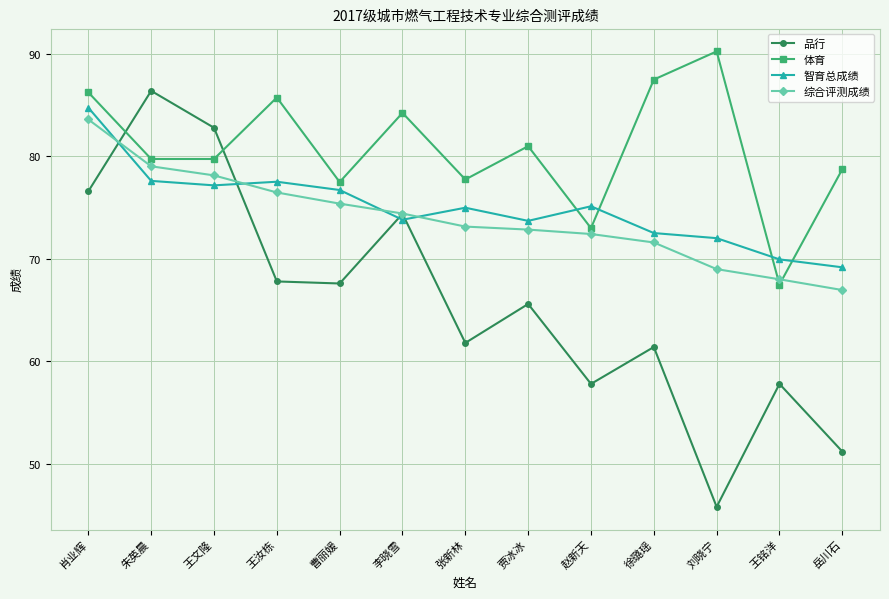

What is the sum of all 综合评测成绩 values?

961.1